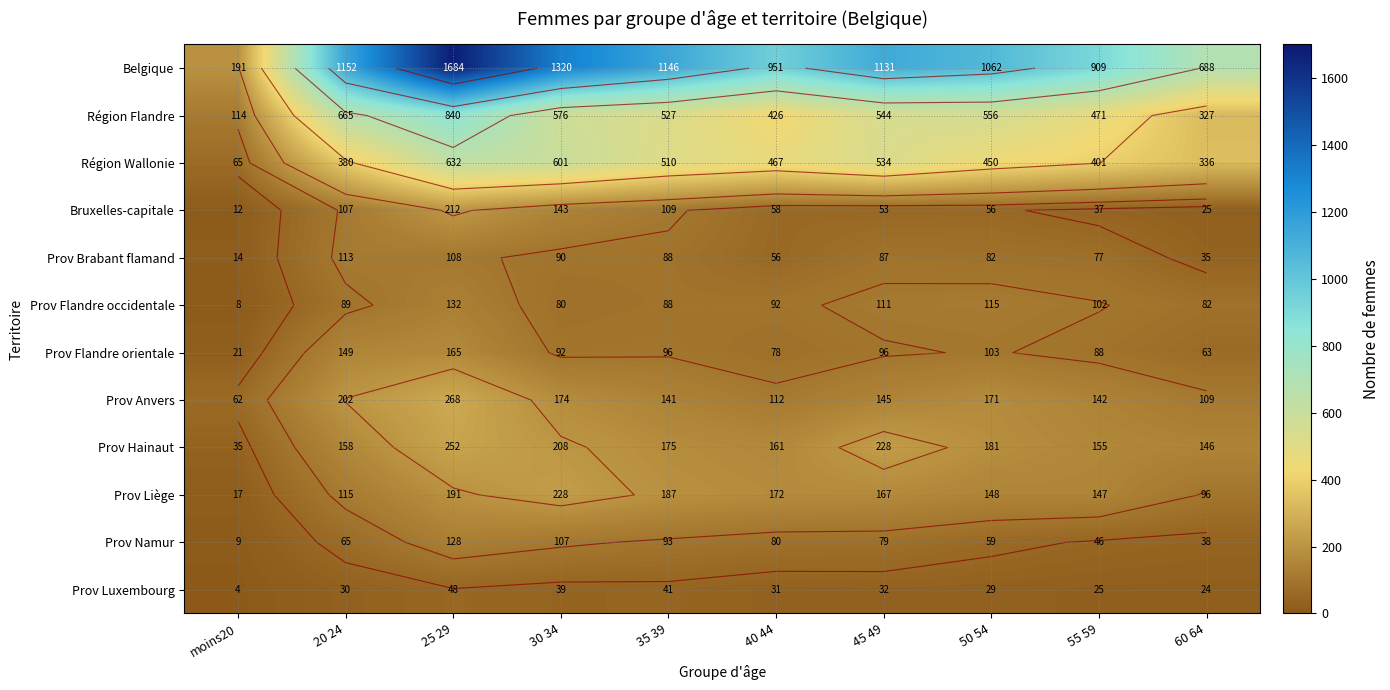

True or false: Belgique has a value of 1152 at 20 24.

True